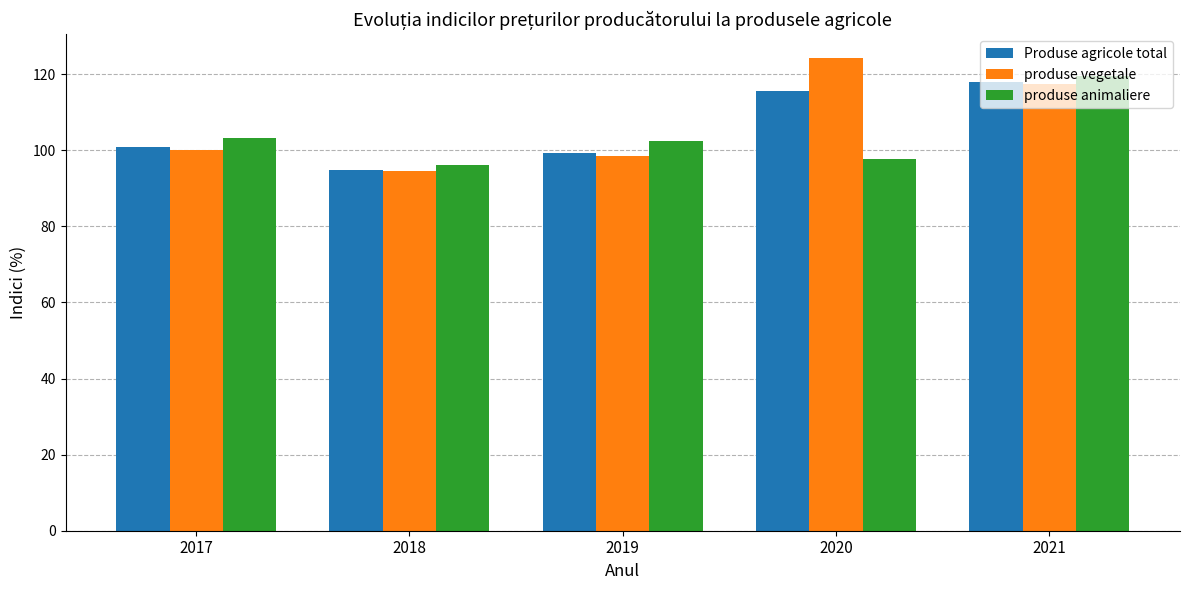

What is the average value of the Produse agricole total series?

105.7